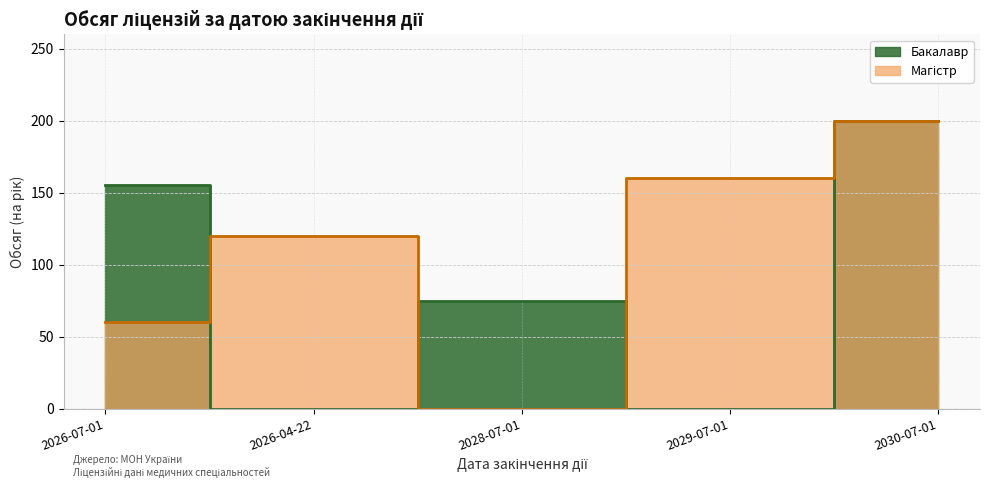

True or false: Бакалавр and Магістр intersect in this chart.

True